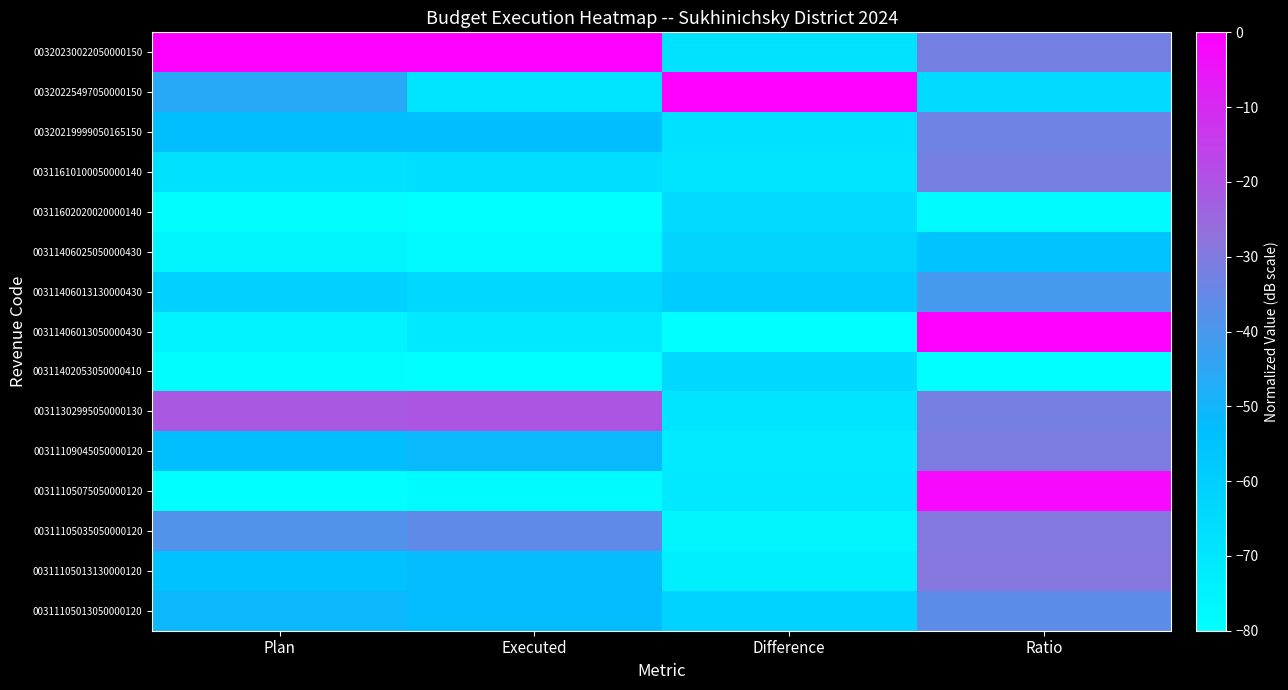

At which category is the sum across all series the highest?

Ratio